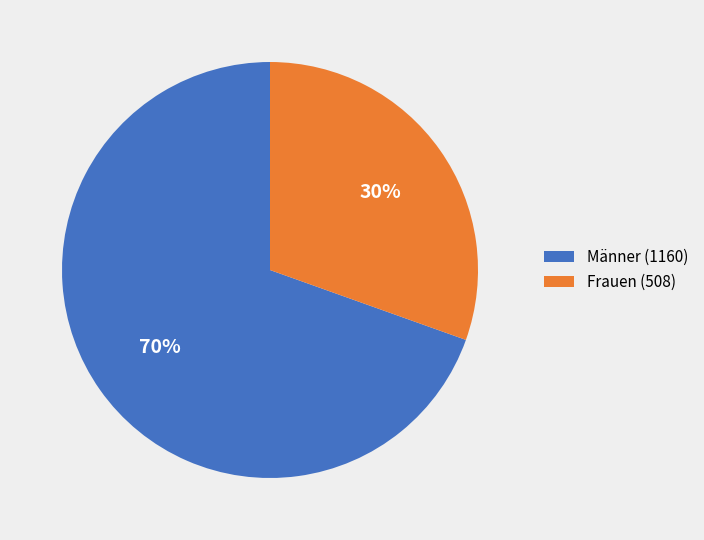

What is the ratio of the value at Männer (1160) to the value at Frauen (508)?

2.3